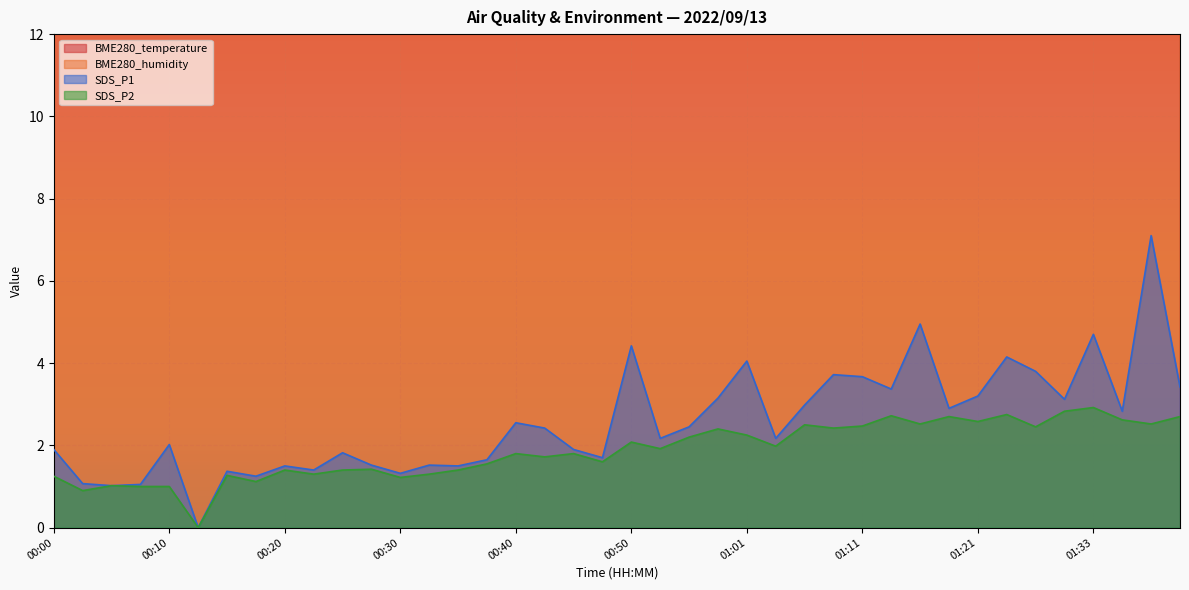

What is the greatest value displayed?

15.4